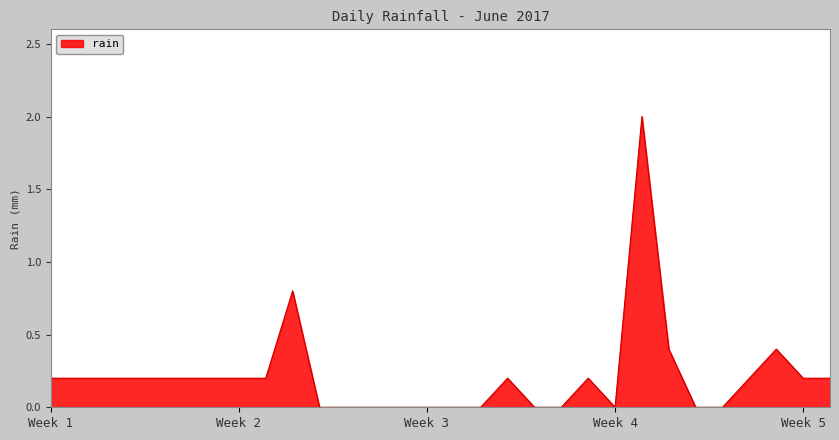

What is the difference between the maximum and minimum values?

2.0